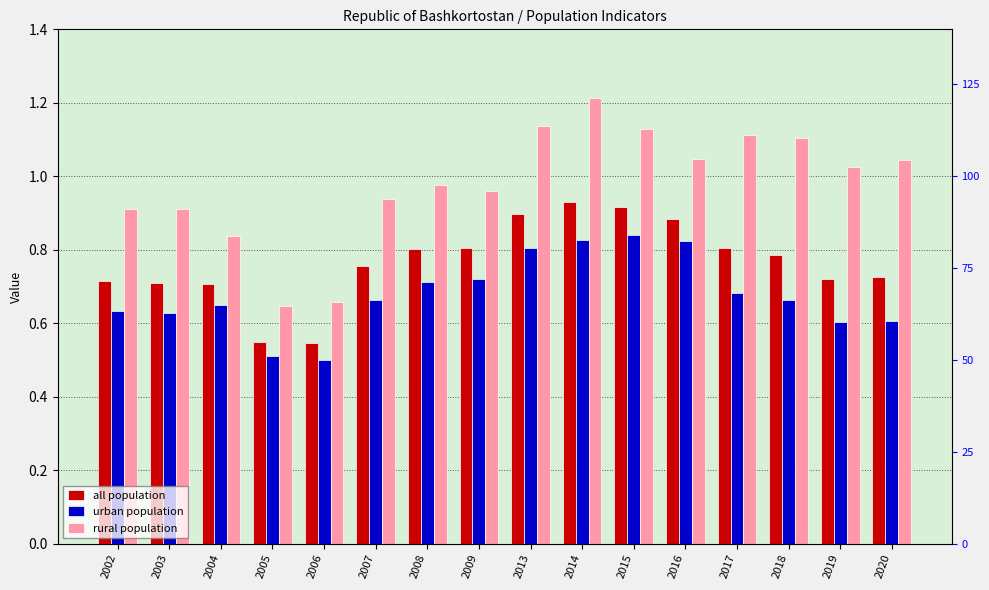

What is the difference between the rural population values at 2004 and 2015?

0.3